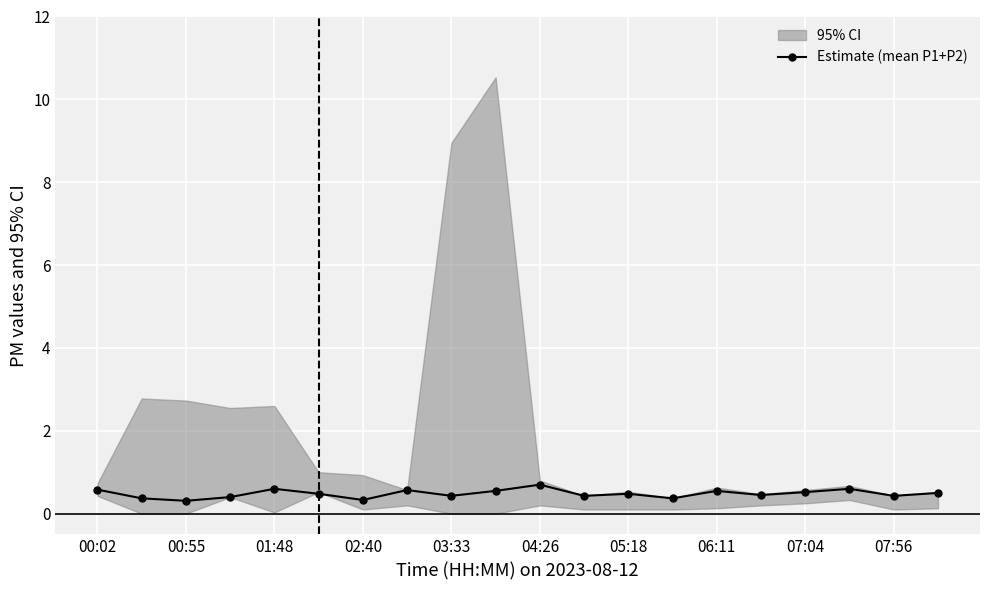

The value of Estimate (mean P1+P2) at 01:48 is 0.6. True or false?

True